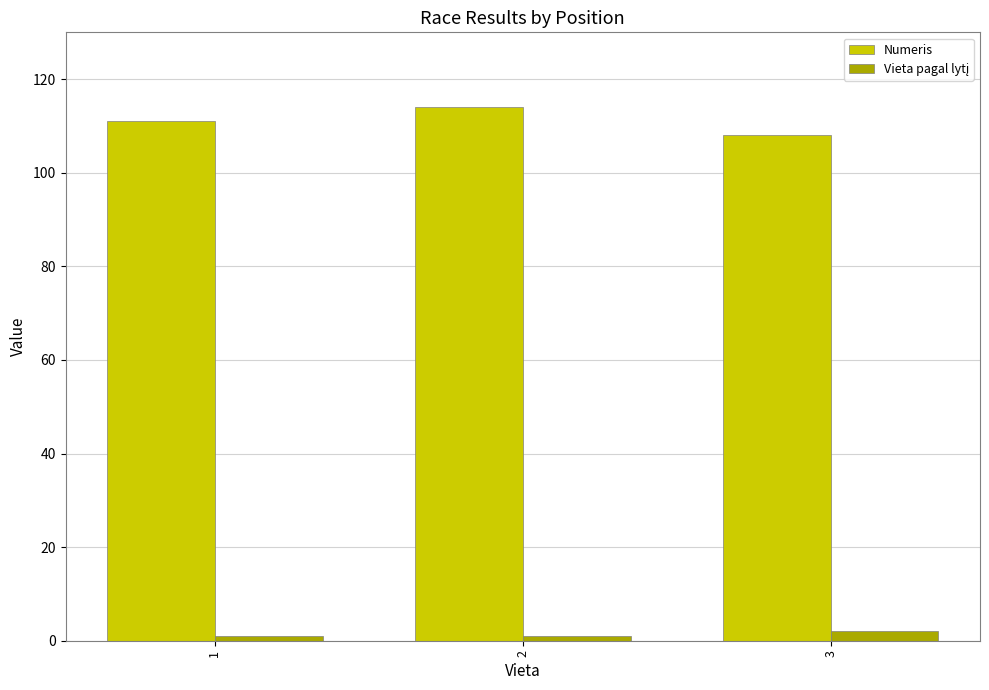

Is it true that Numeris equals 177 at 2?

False